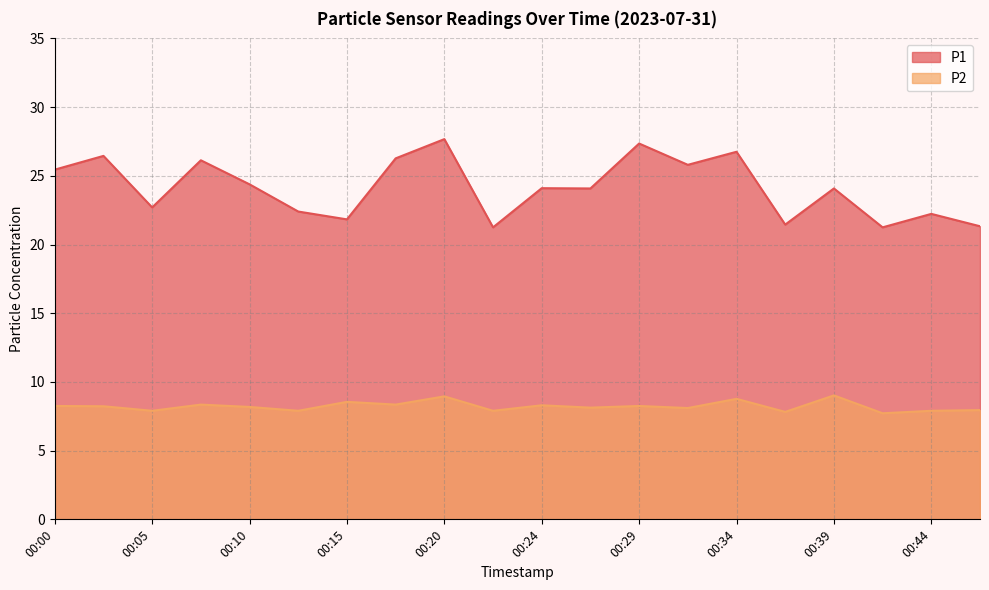

What is the sum of the P2 values at 00:46 and 00:12?

15.9